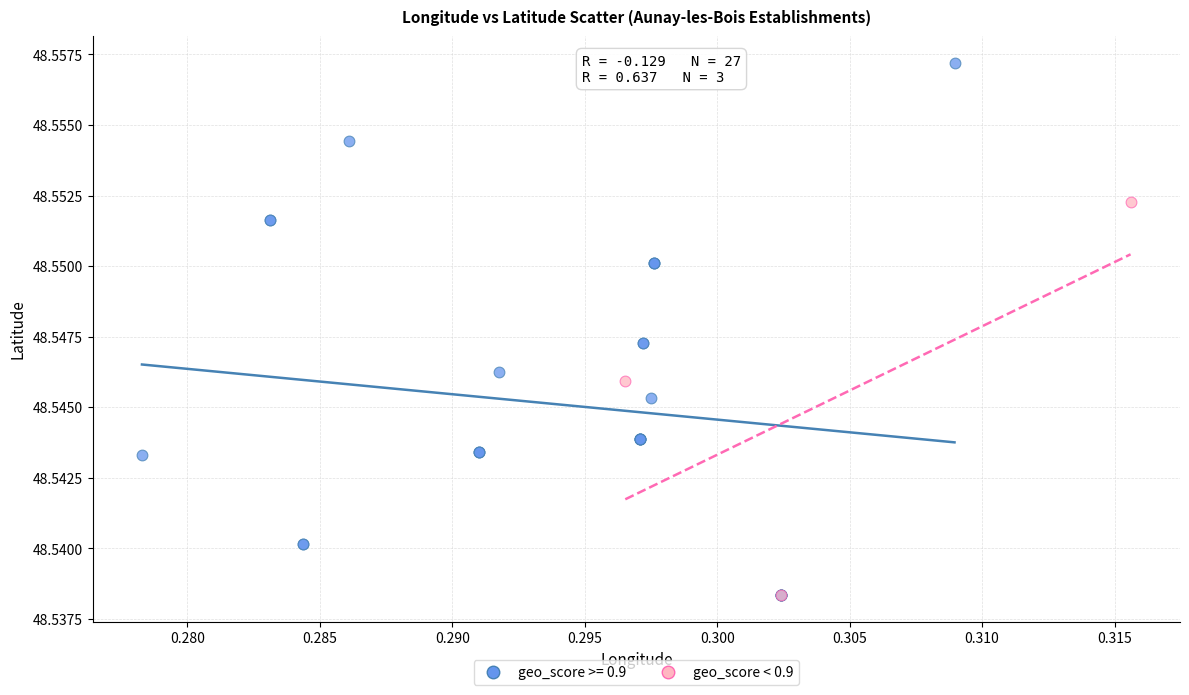

Which series reaches the maximum Y coordinate?

geo_score >= 0.9